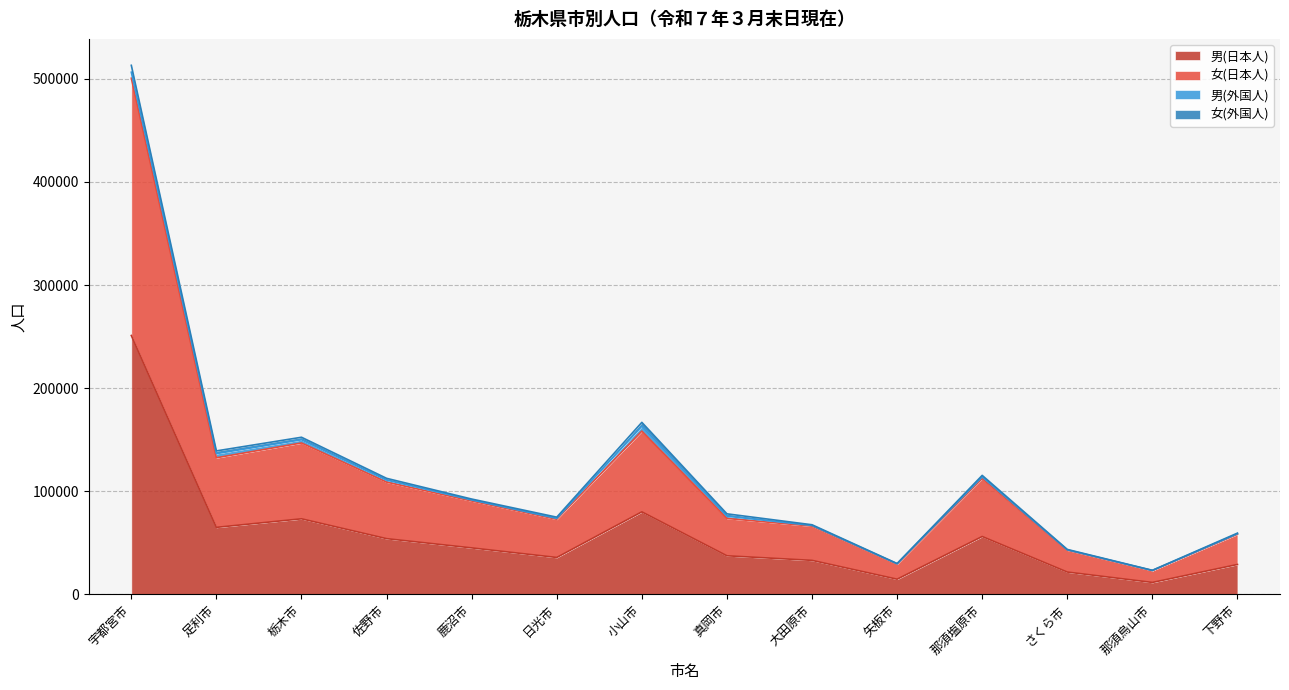

Does the chart have visible grid lines?

Yes